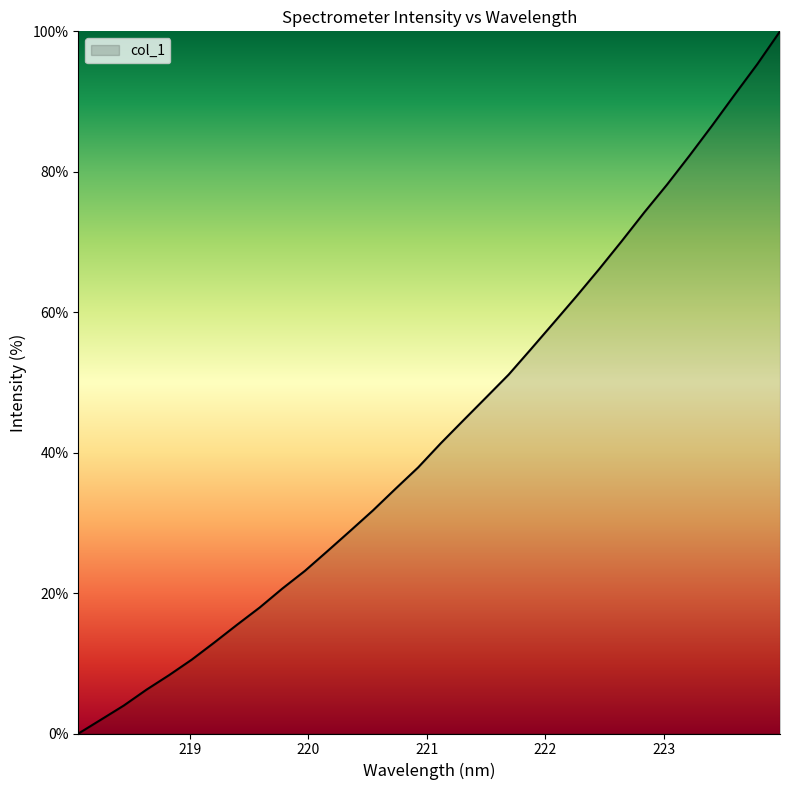

Reading right to left, extract all data points from this chart.

100.0	95.3	91.0	86.6	82.3	78.2	74.2	70.1	66.1	62.3	58.5	54.8	51.1	47.9	44.6	41.3	37.9	34.9	31.8	28.9	26.0	23.2	20.6	17.9	15.5	13.0	10.5	8.3	6.2	4.0	2.0	0.0